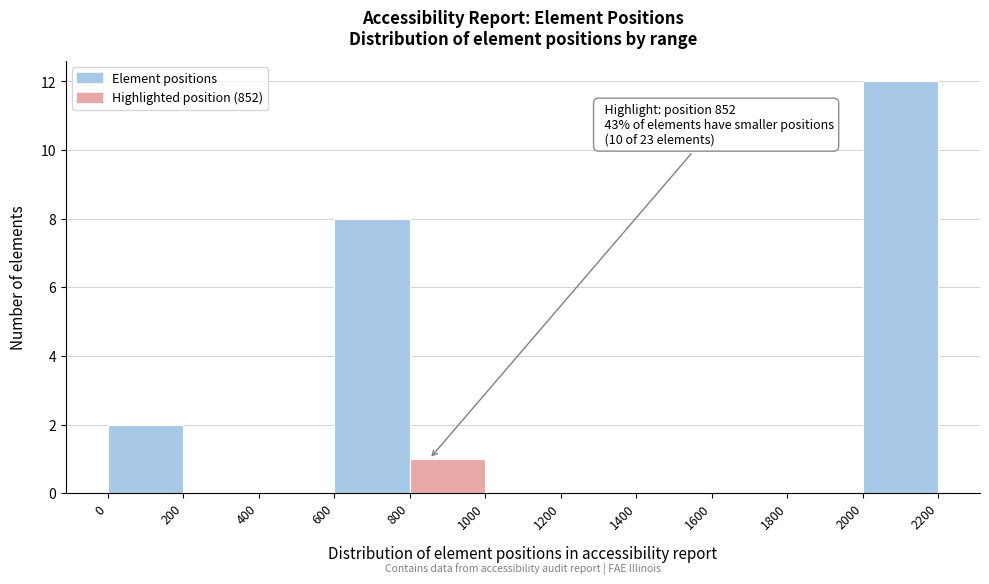

Over which range of the x-axis is the bar tallest?

2000 to 2200